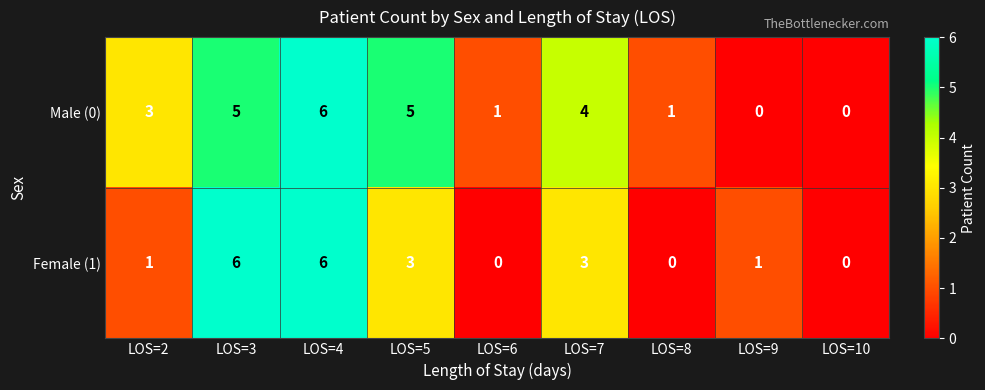

What is the greatest value displayed?

6